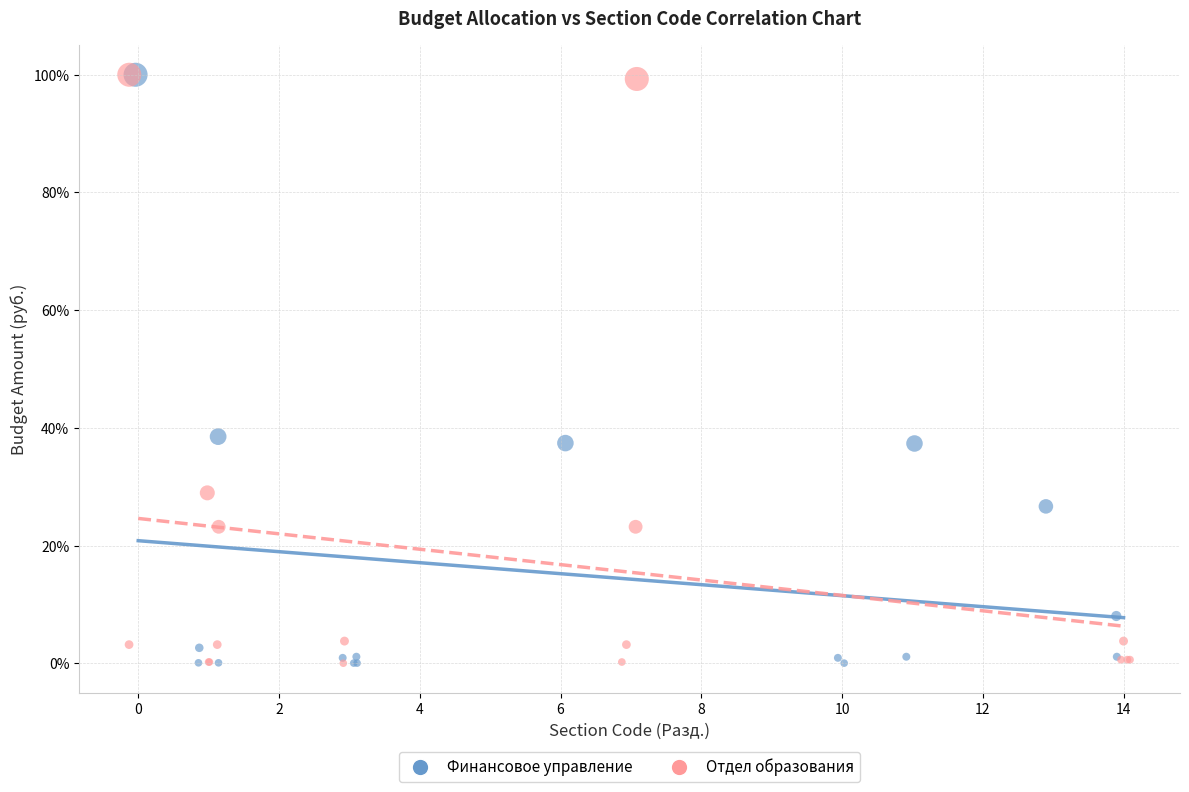

What are all the series names shown in the legend?

Финансовое управление, Отдел образования